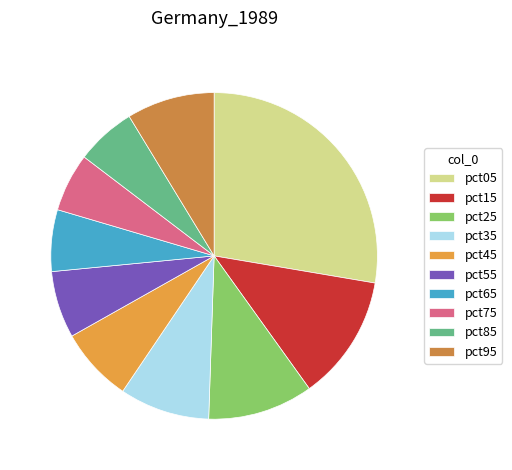

To the nearest percent, what is the difference between the pct05 and pct65 slice percentages?

22%